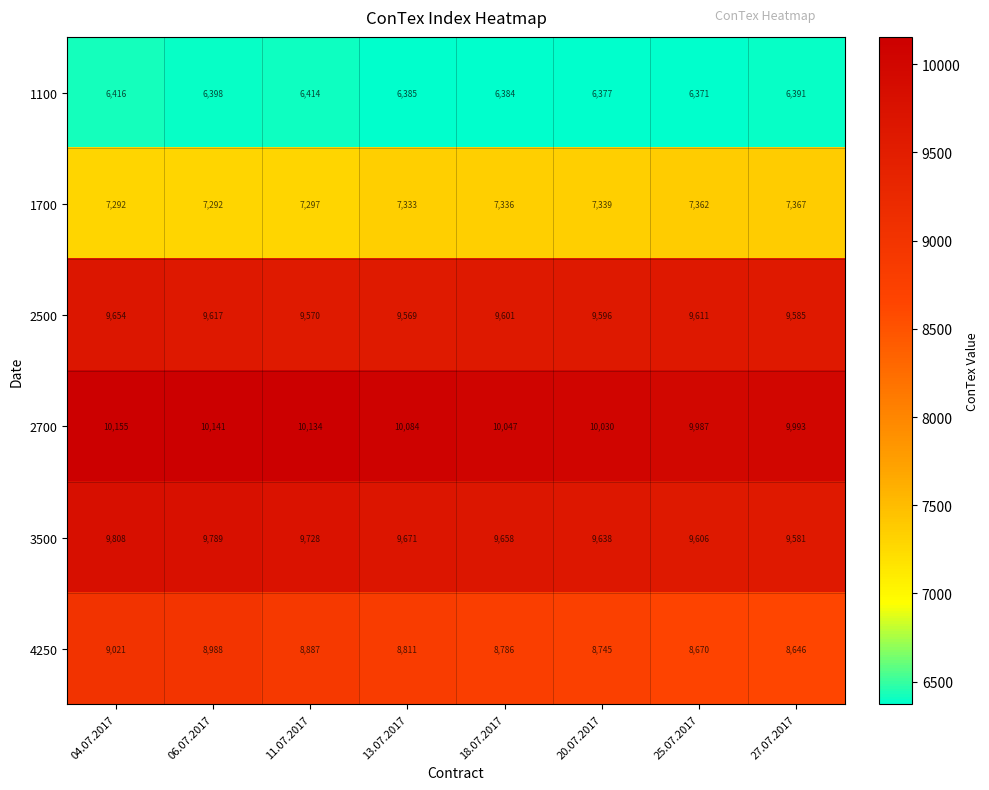

Is it true that 2700 equals 10141 at 06.07.2017?

True